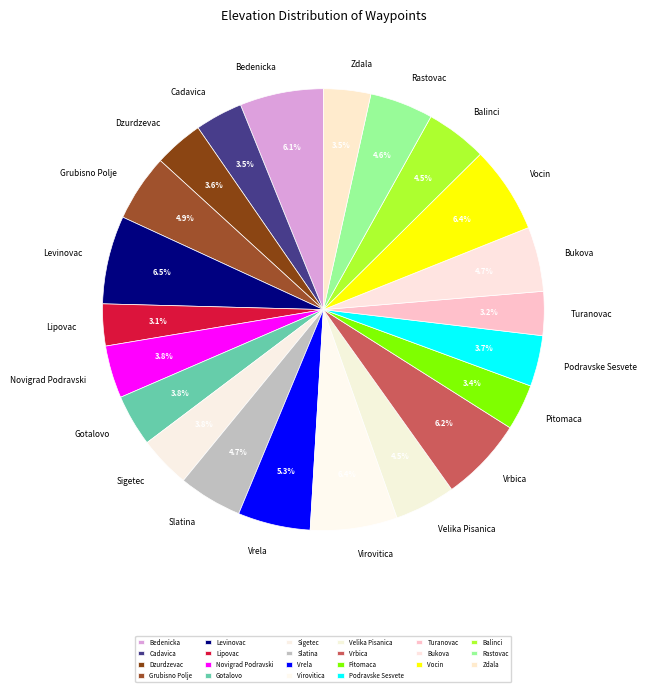

Does any single category account for the majority?

No